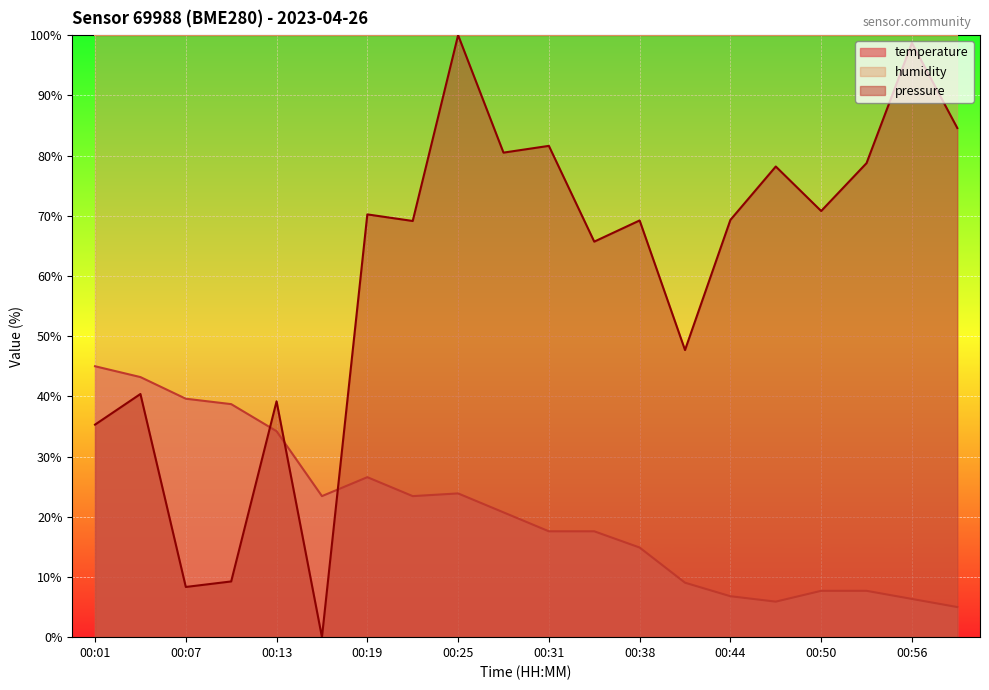

Which series has the largest total across all categories?

humidity